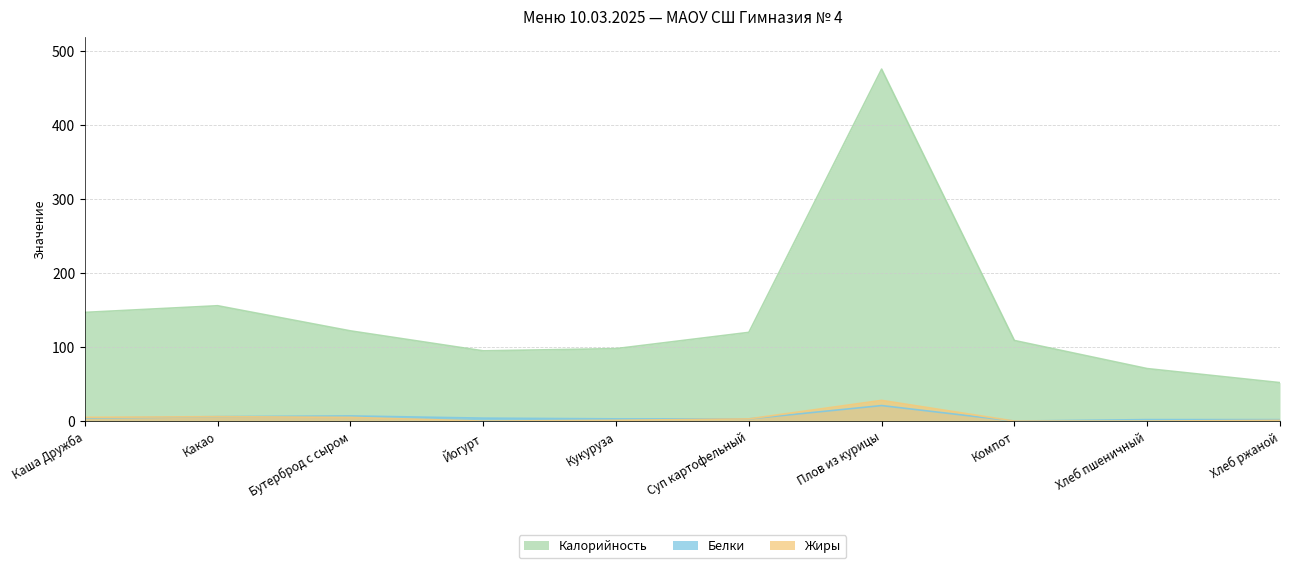

What position from the right is Компот?

3